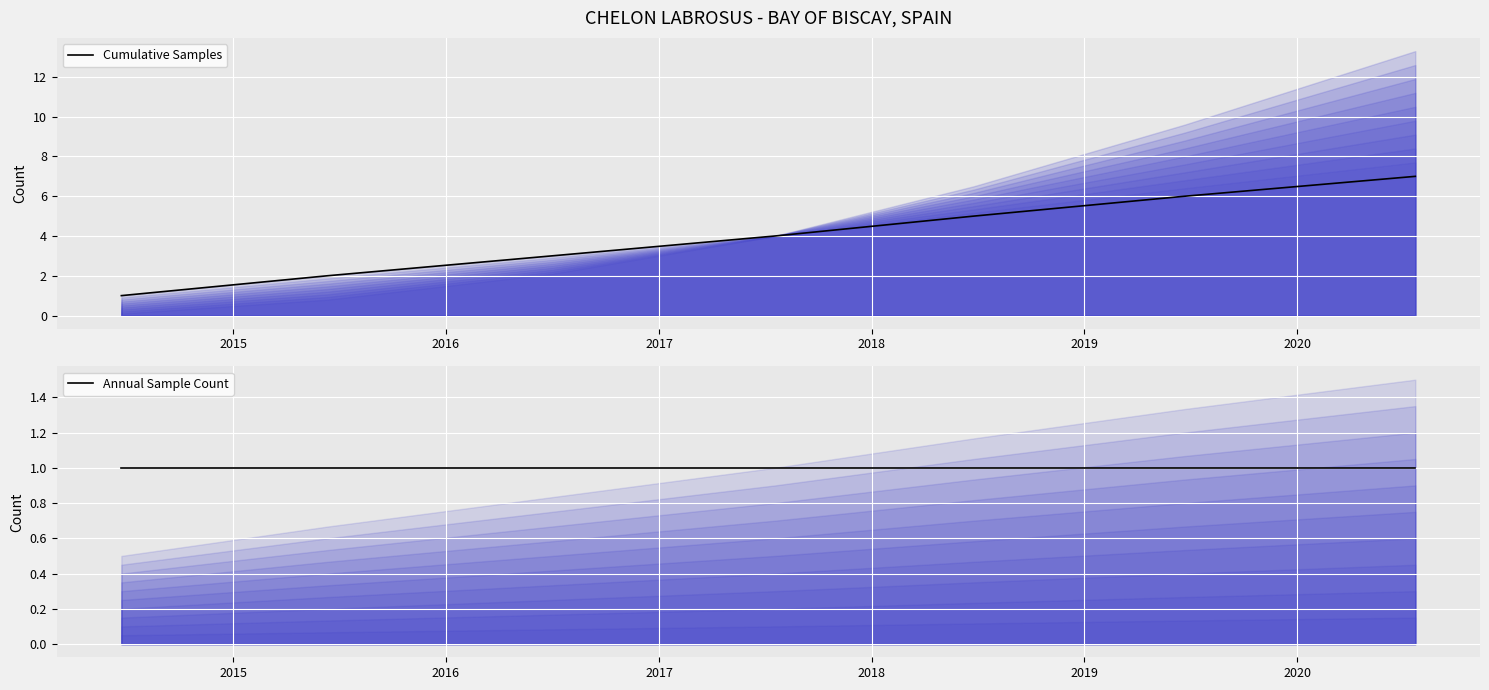

What is the total value across all series at 2017?

5